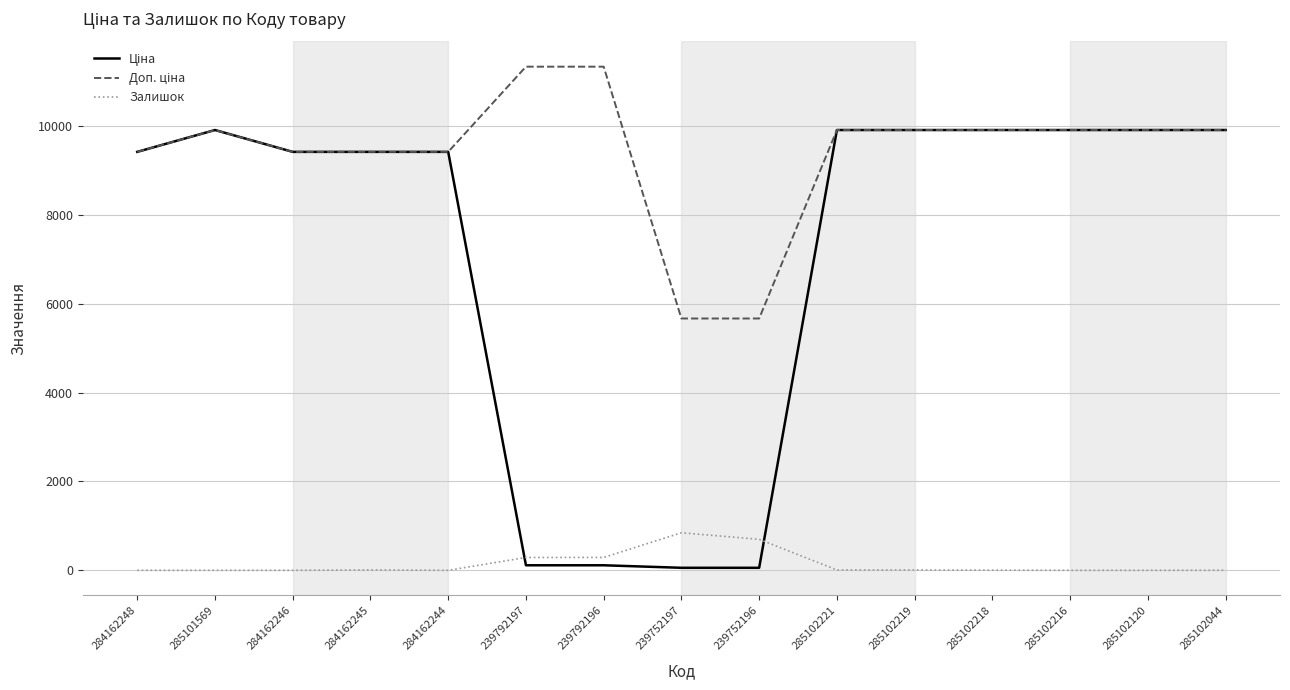

In Залишок, how many points are higher than both neighbors (excluding endpoints)?

2